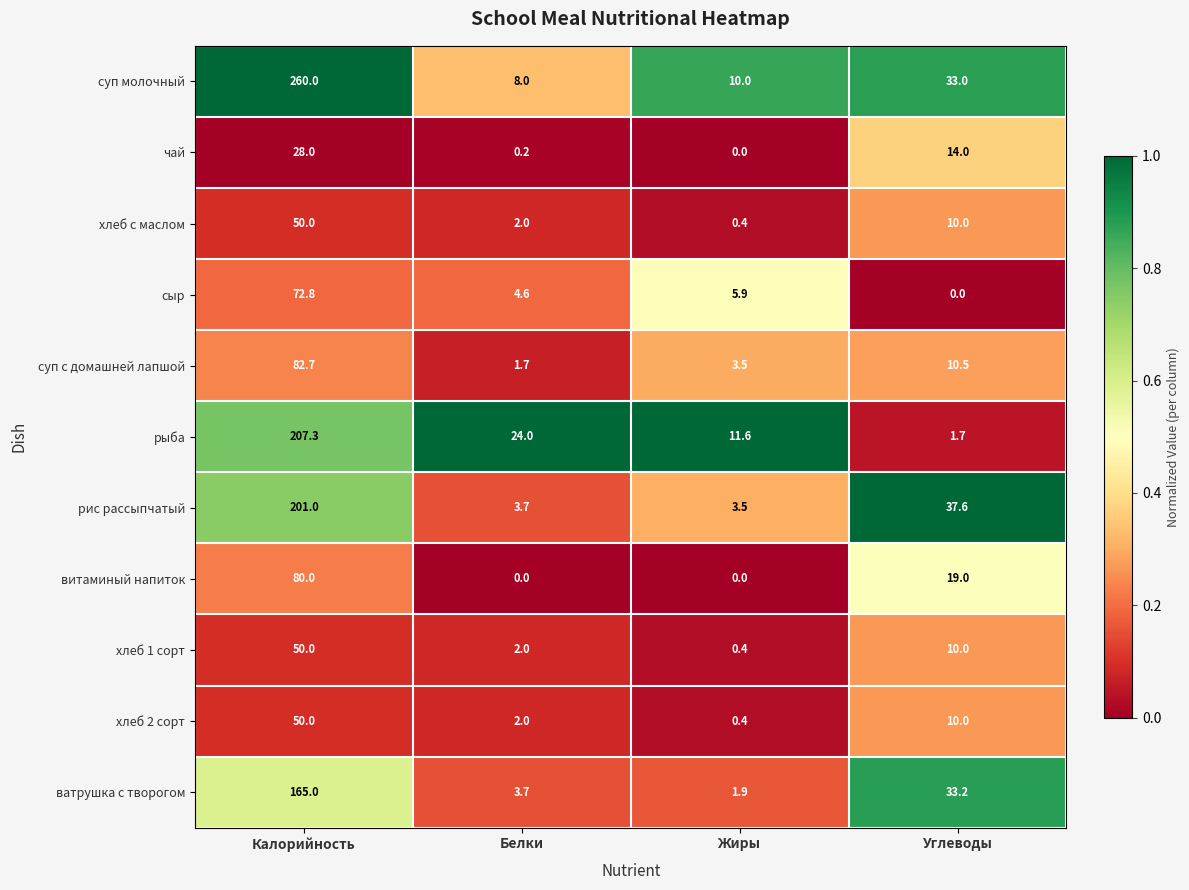

What is the total value across all series at Белки?

51.9